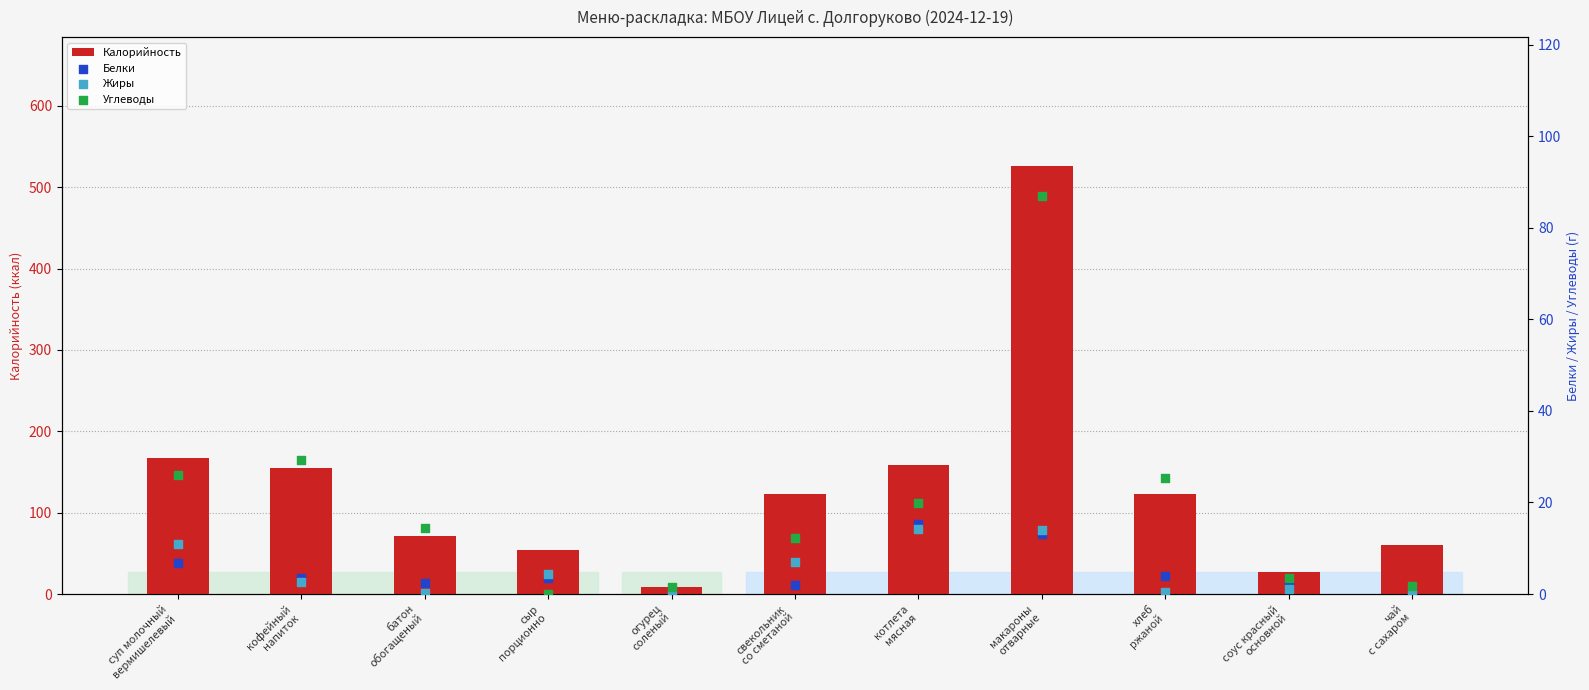

Which series has the widest spread of Y values?

Калорийность